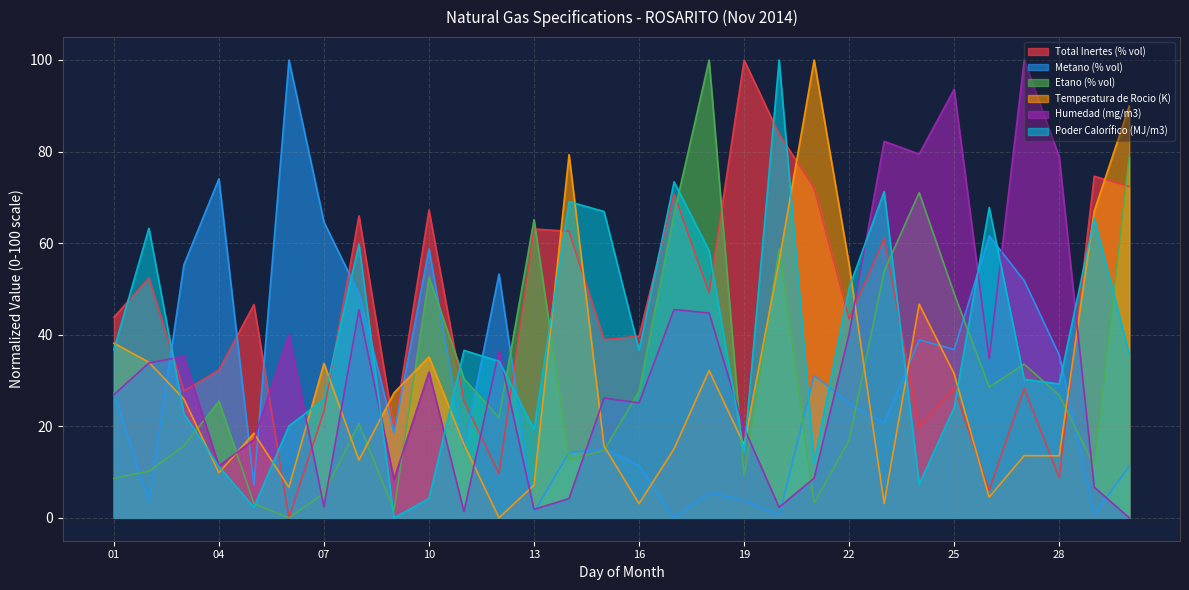

Rank the categories by Humedad (mg/m3) value from highest to lowest.

27, 25, 23, 24, 28, 17, 08, 18, 22, 06, 12, 03, 26, 02, 10, 01, 15, 16, 19, 05, 04, 21, 09, 29, 14, 07, 20, 13, 11, 30